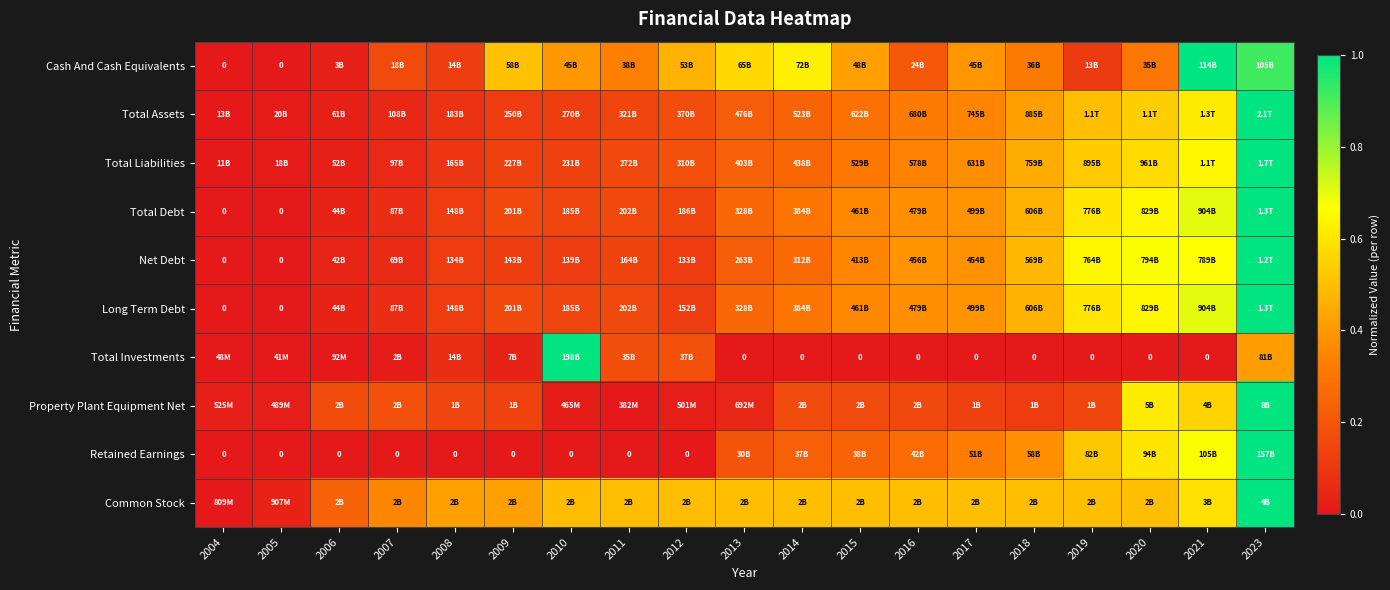

The Common Stock series shows 0.8 at 2020. True or false?

False